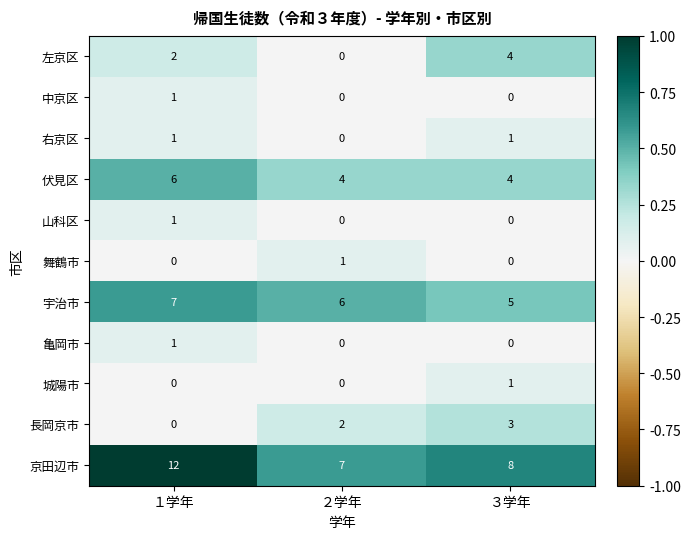

Between １学年 and ３学年, which series saw the biggest shift?

京田辺市